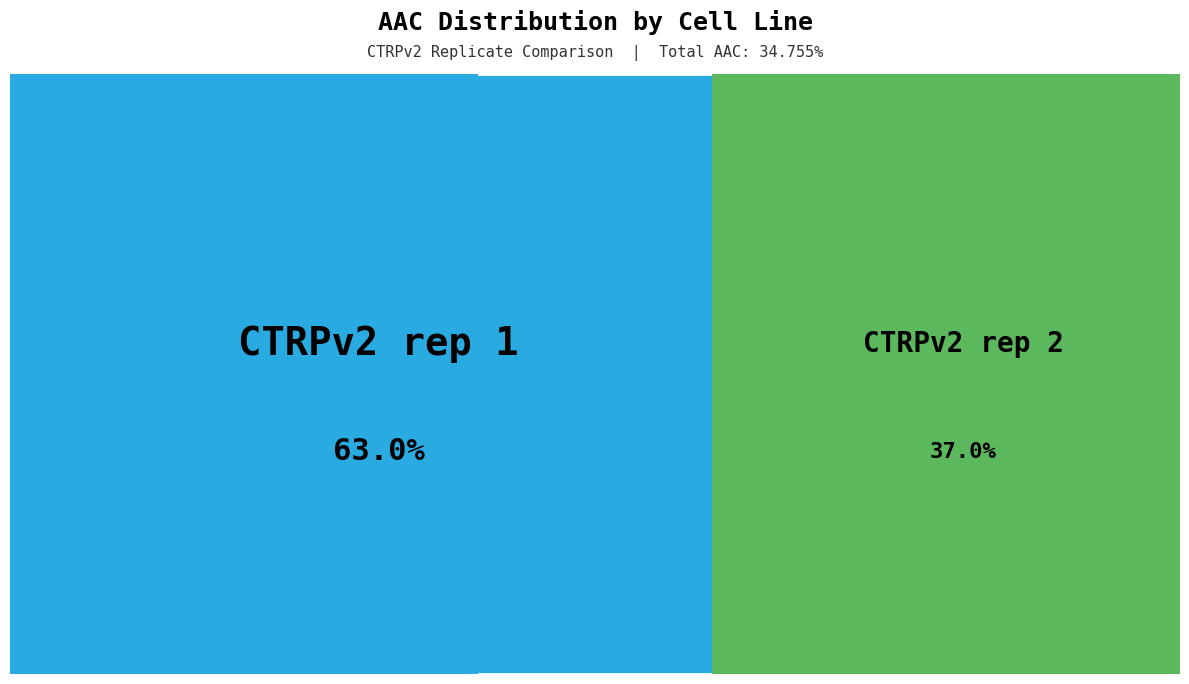

To the nearest percent, what is the average slice percentage?

50%